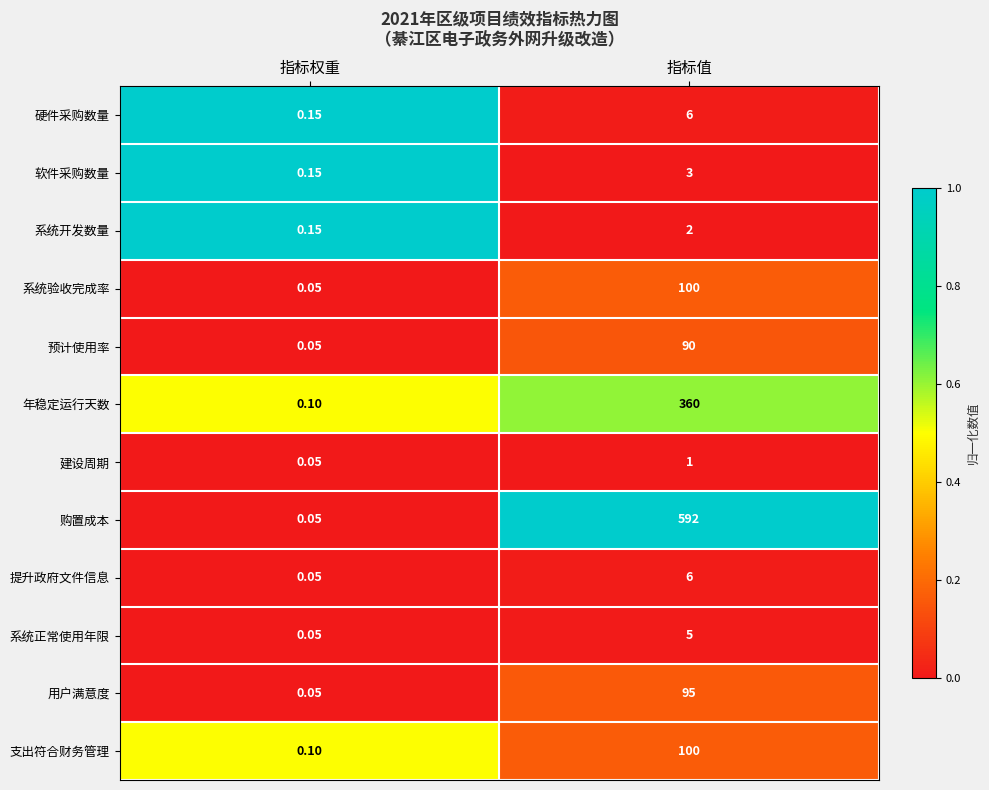

Which series has the largest total across all categories?

购置成本